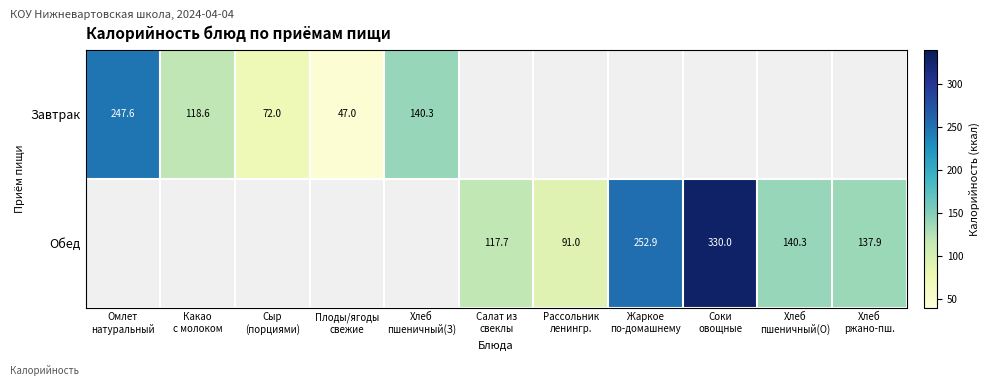

Is the value of Обед at Соки овощные greater than the value of Завтрак at Хлеб пшеничный(О)?

Yes